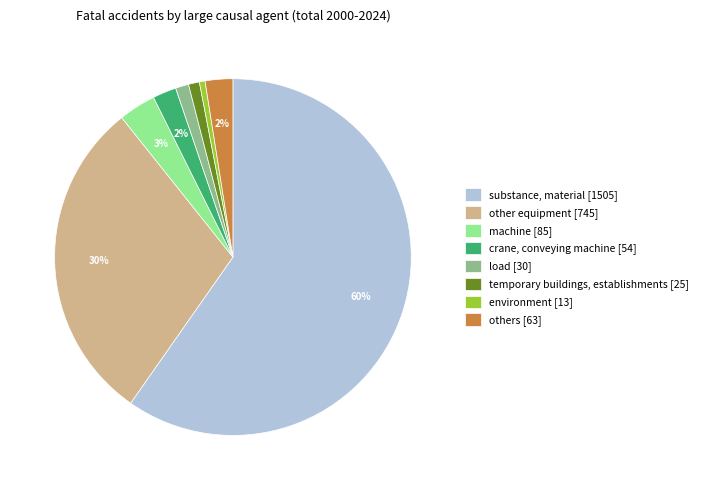

Which slice is the largest?

substance, material [1505]